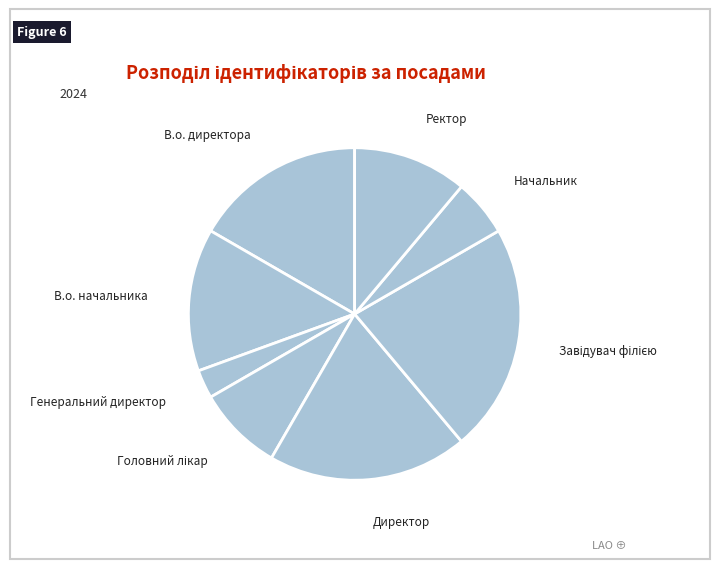

What is the smallest slice in the pie chart?

Генеральний директор